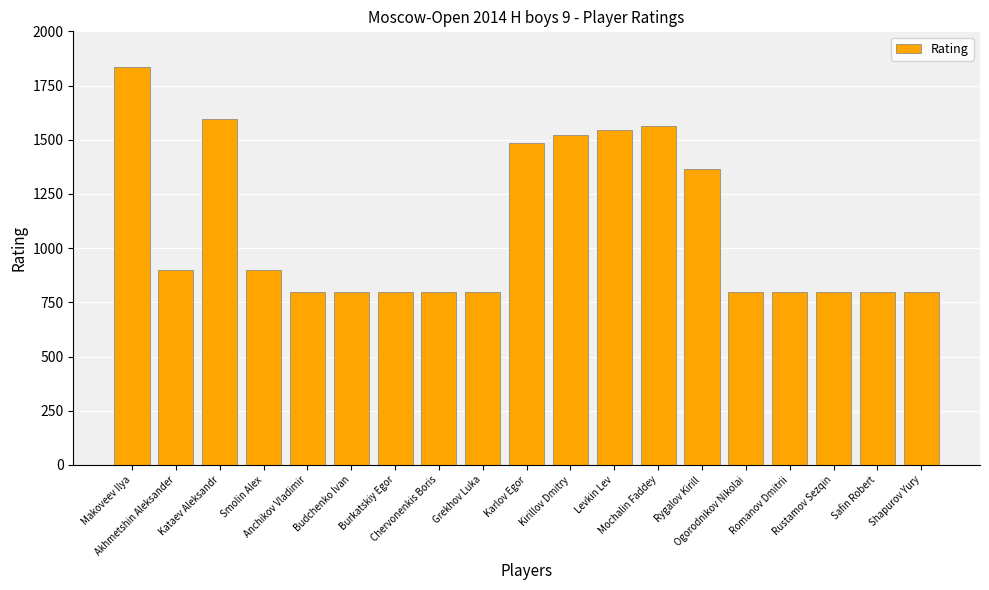

What is the sum of the values at Budchenko Ivan and Grekhov Luka?

1600